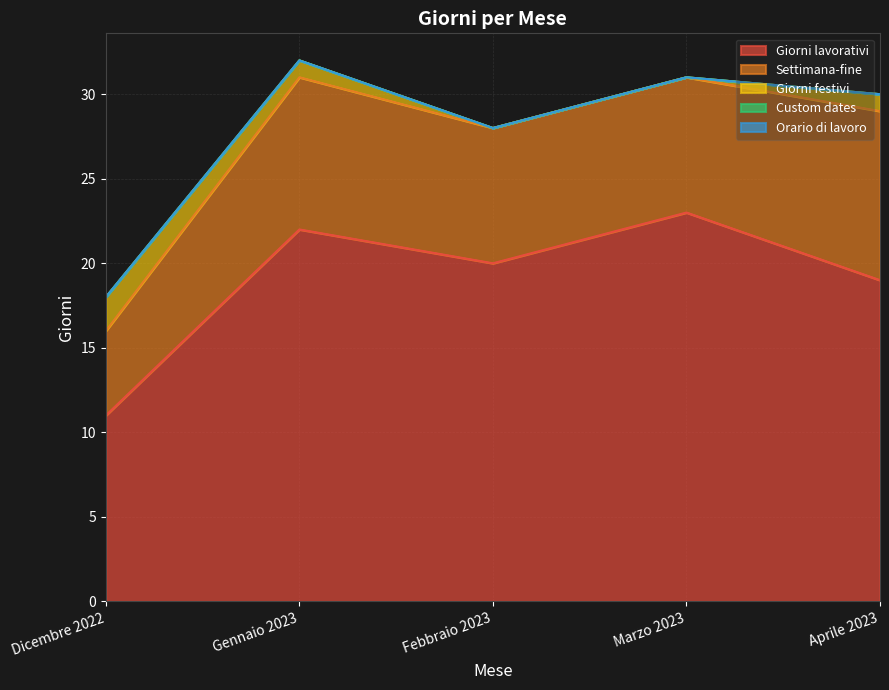

How many series are shown in this chart?

5